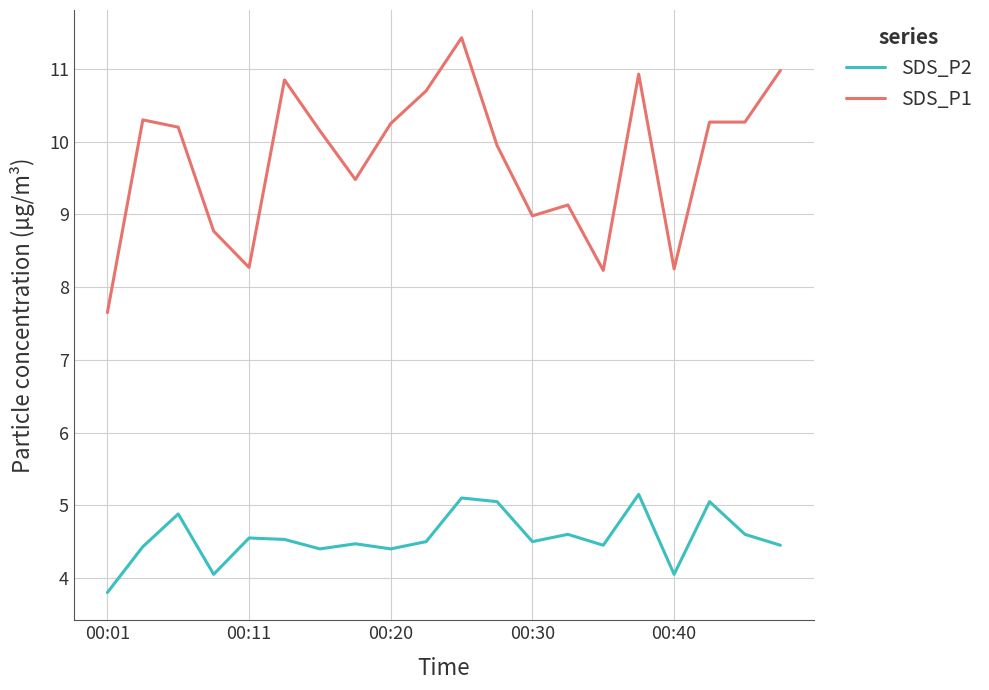

How many lines are shown in the chart?

2